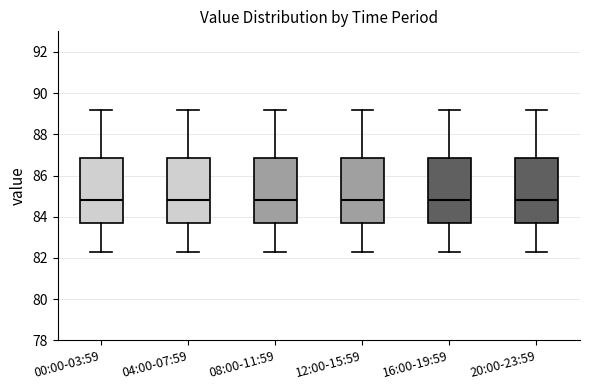

Where does the median line of the box for 16:00-19:59 sit on the y-axis? The values are not printed on the chart, so give them approximately, as read against the axis.

84.8